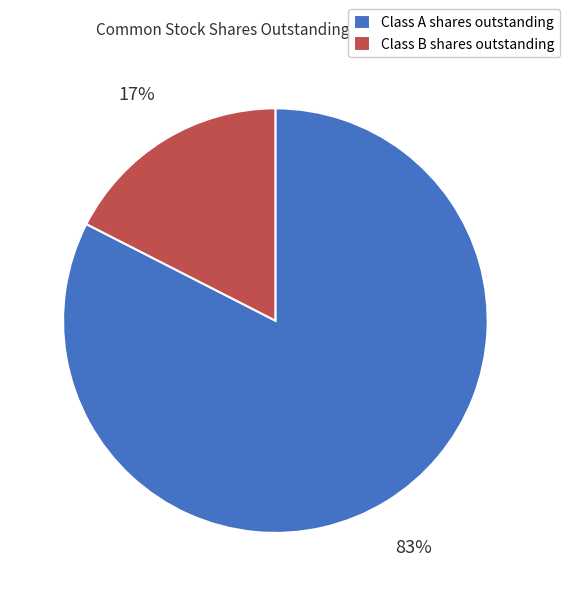

The Class A shares outstanding slice represents 97% of the pie. True or false?

False